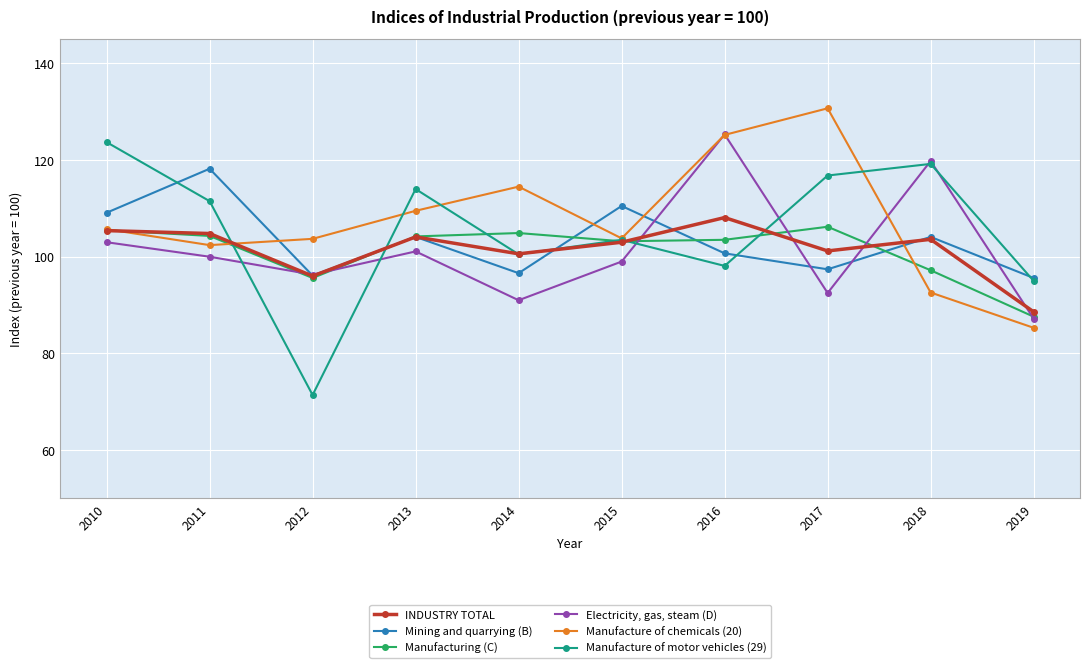

Is the value of Electricity, gas, steam (D) at 2015 greater than the value of Manufacture of motor vehicles (29) at 2011?

No